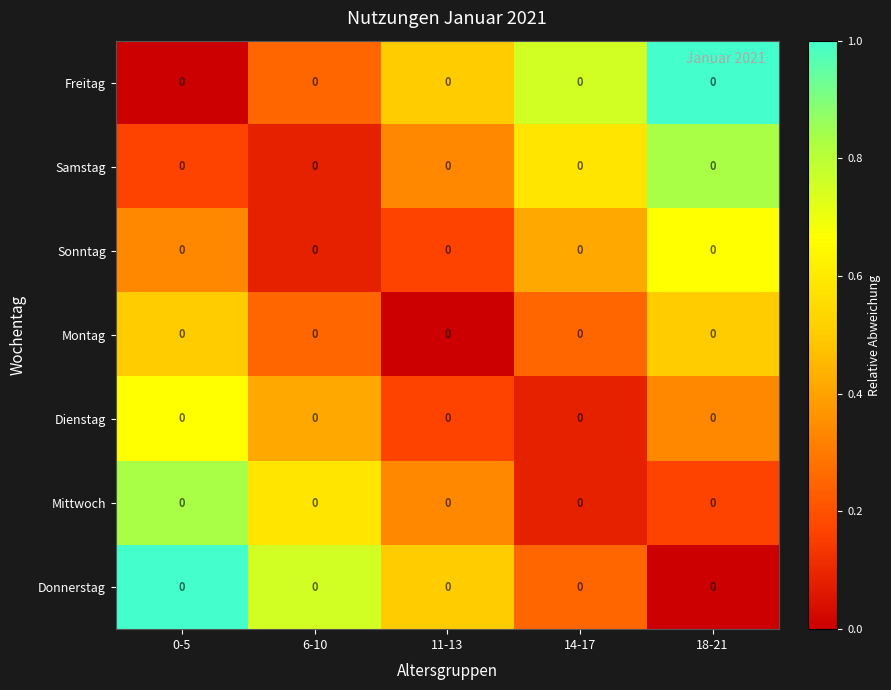

The Freitag series shows 0.4 at 6-10. True or false?

False